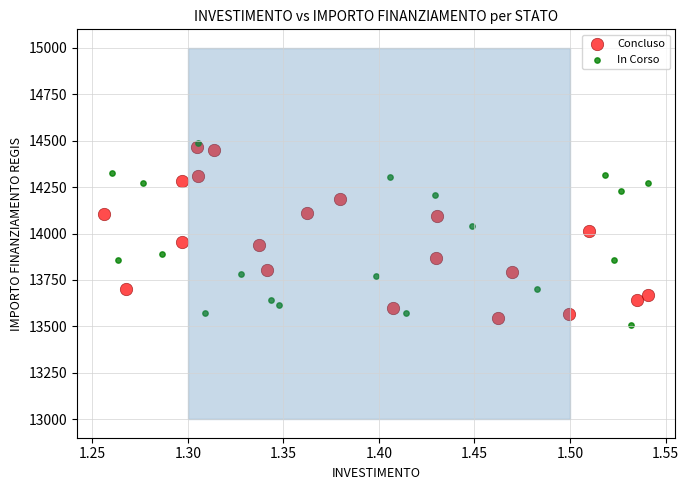

Which series reaches the minimum Y coordinate?

In Corso